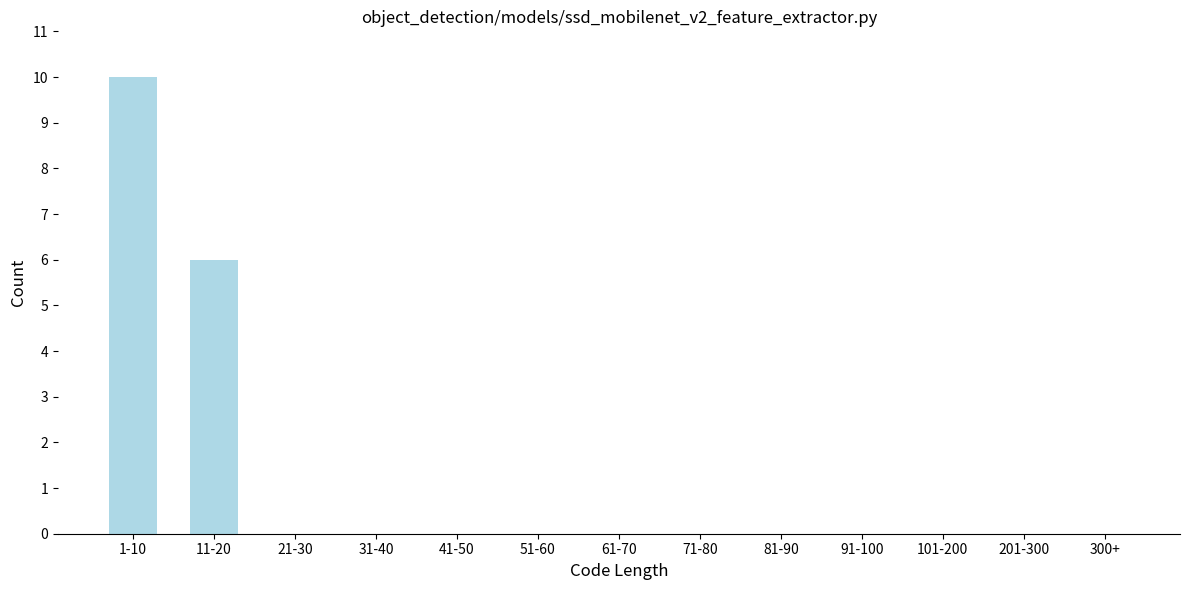

Reading left to right, extract all data points from this chart.

1-10=10	11-20=6	21-30=0	31-40=0	41-50=0	51-60=0	61-70=0	71-80=0	81-90=0	91-100=0	101-200=0	201-300=0	300+=0